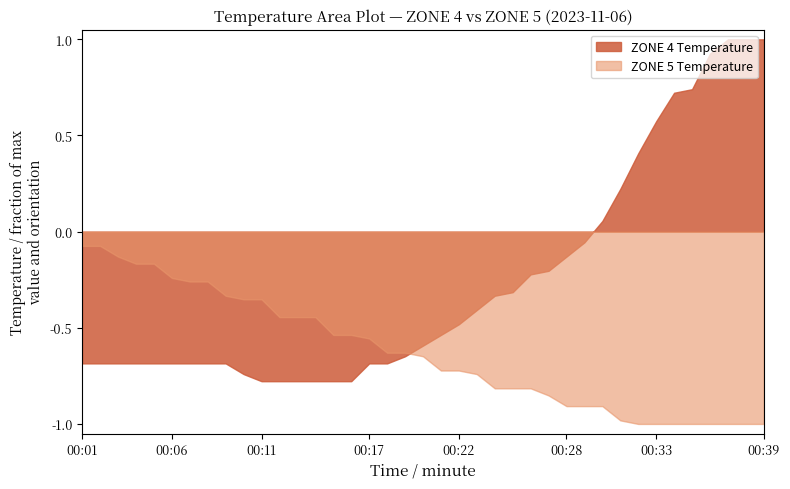

Which series has the largest total across all categories?

ZONE 4 Temperature